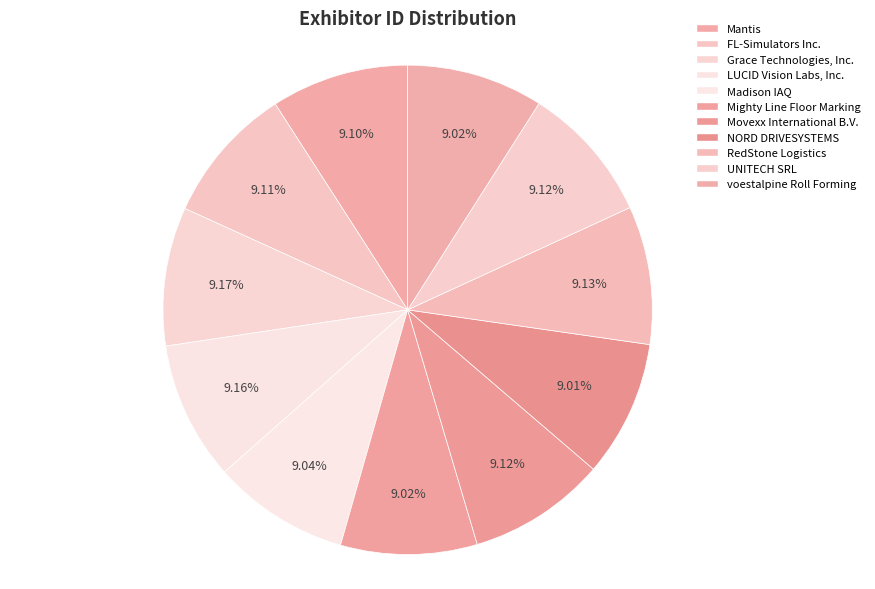

Does any single category account for the majority?

No